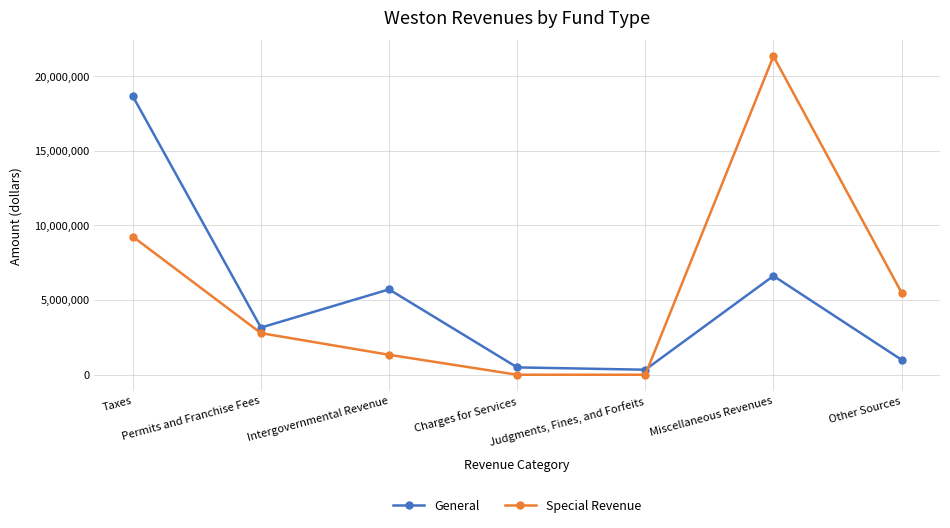

The value of General at Intergovernmental Revenue is 5717148. True or false?

True